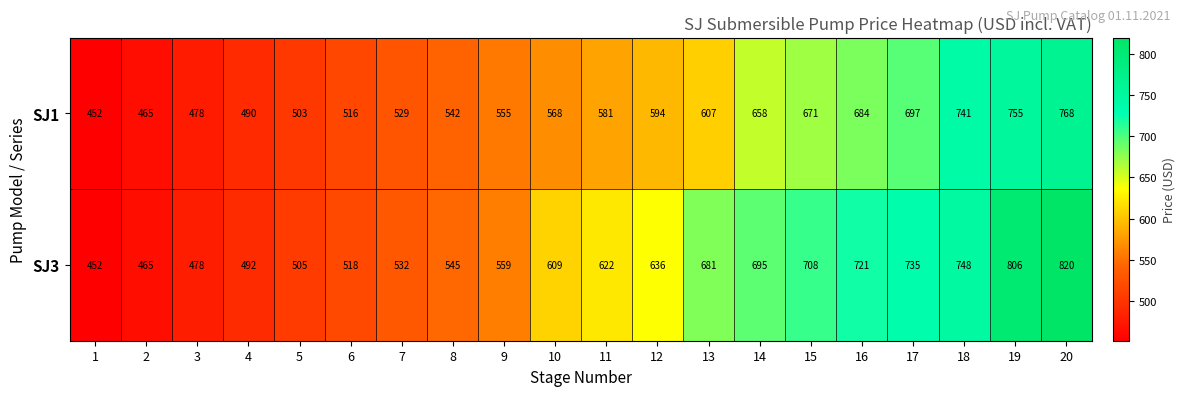

Is the value of SJ3 at 10 greater than the value of SJ1 at 3?

Yes